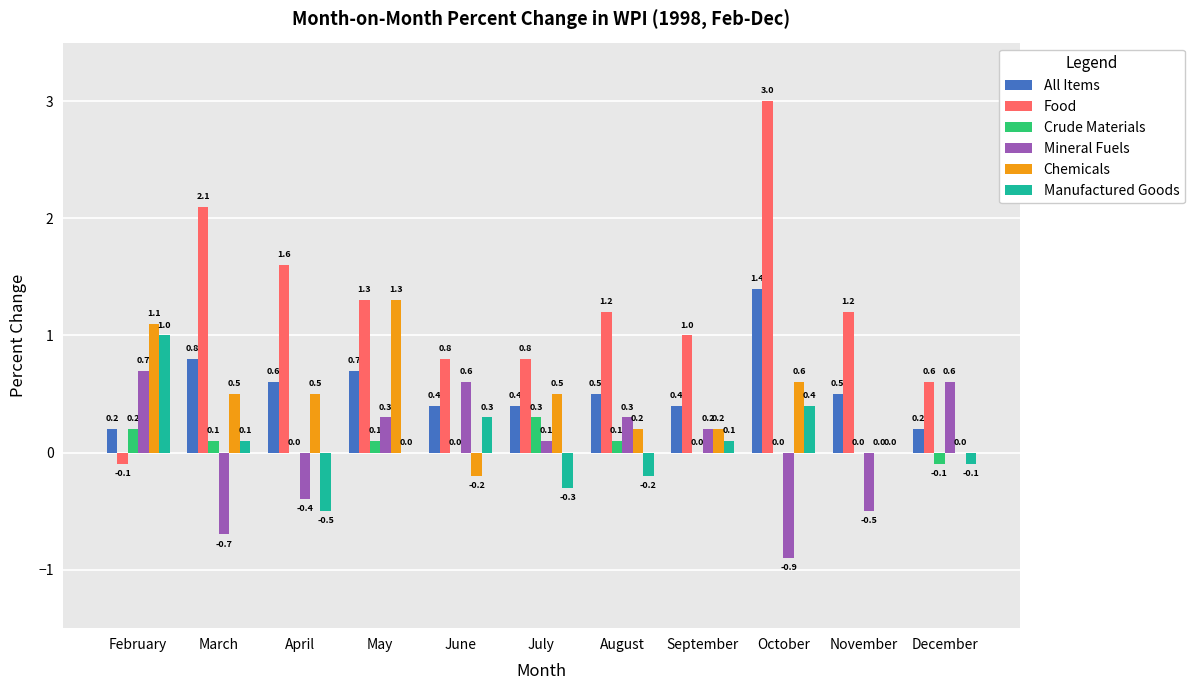

What is the spread (max minus min) of values at May?

1.3